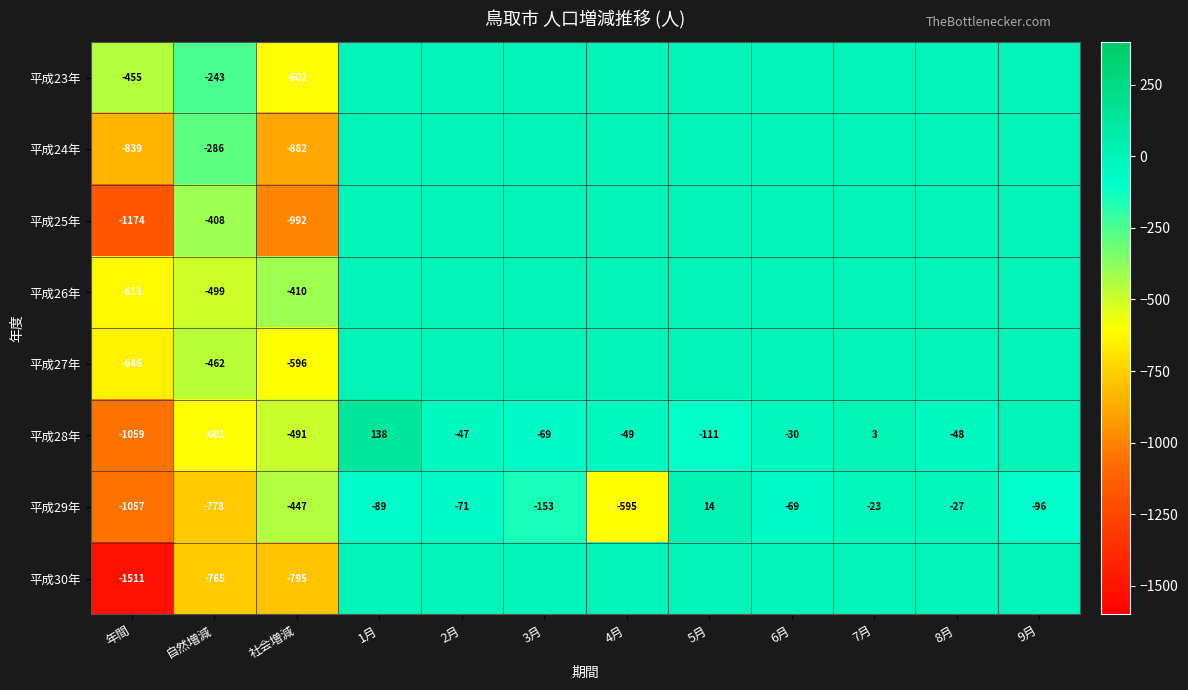

Is the value of 平成28年 at 4月 greater than the value of 平成24年 at 自然増減?

Yes